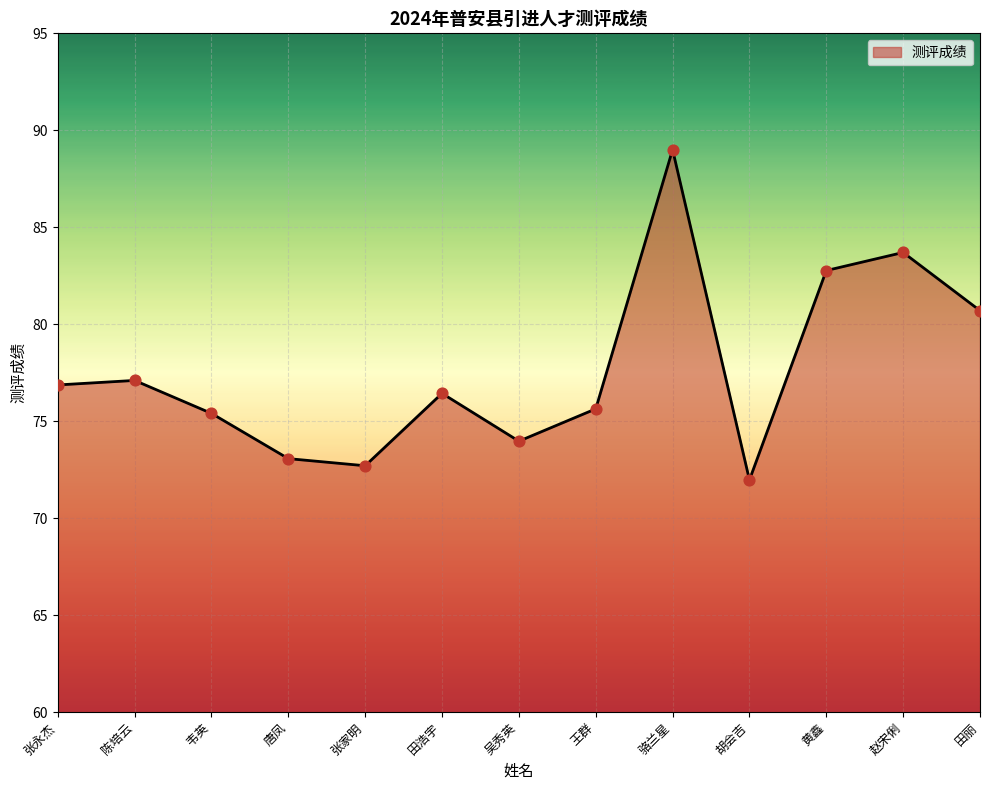

What is the change in value from 田浩宇 to 田丽?

+4.3